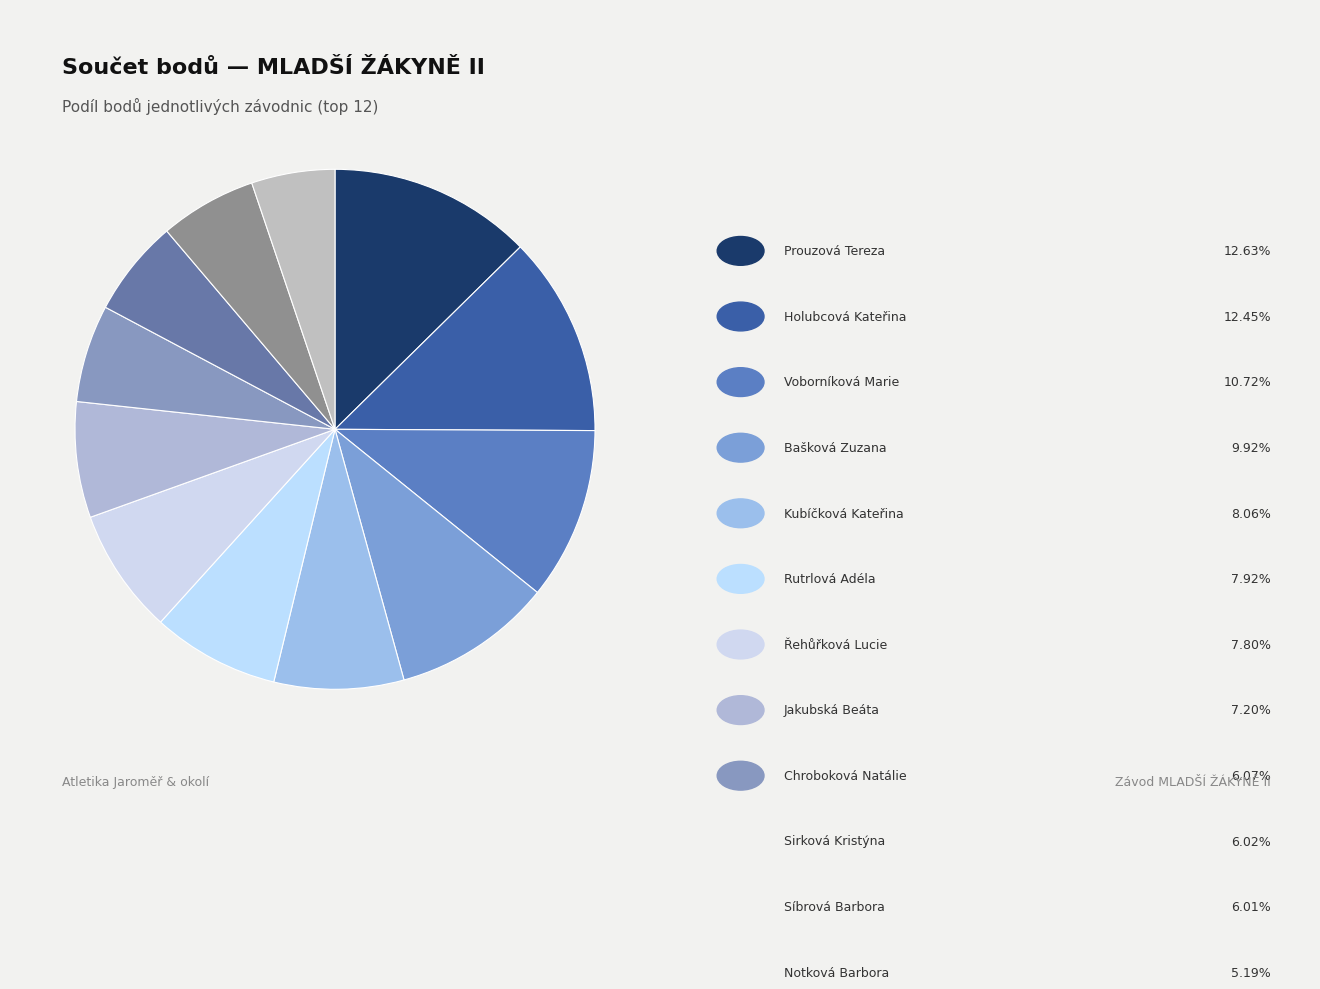

Count the number of slices in the pie.

12